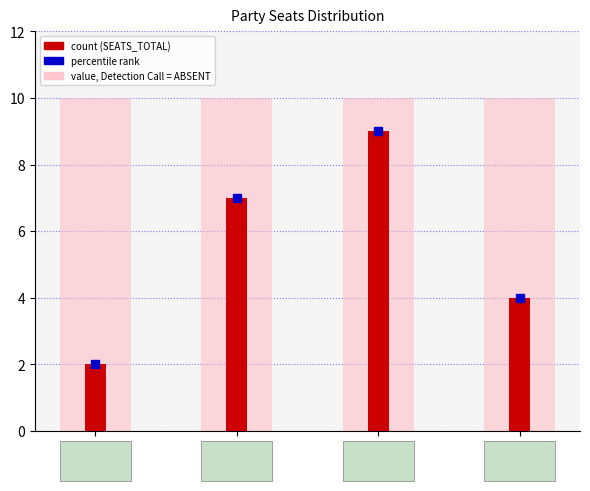

What is the value of the SEATS_TOTAL (count) bar at the 3rd from the left?

9